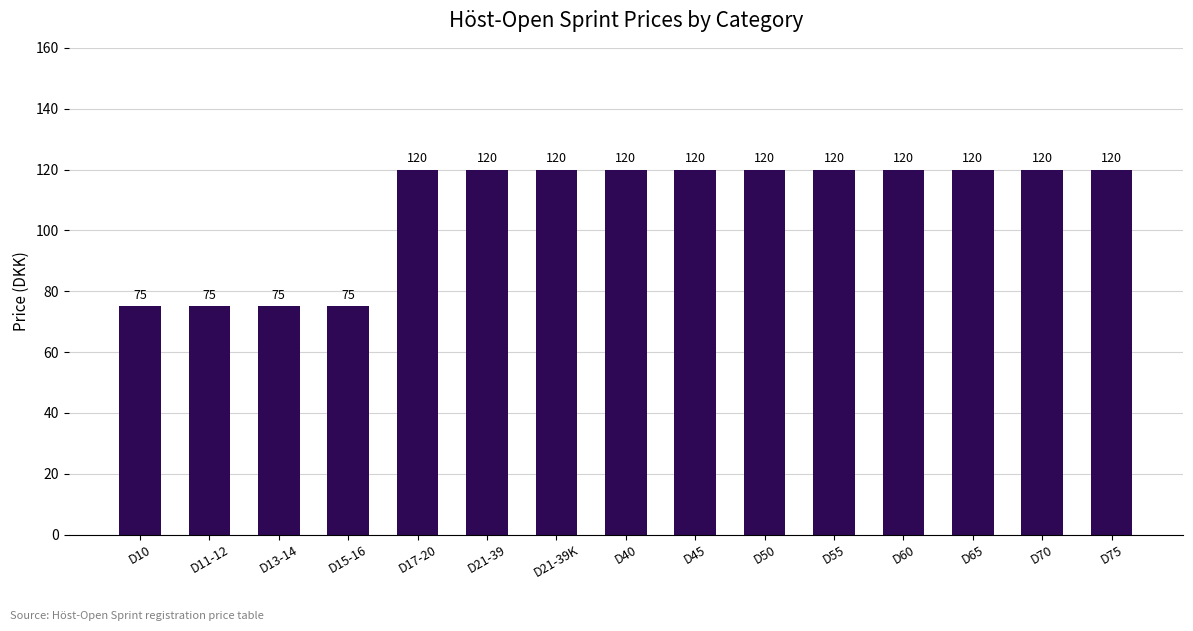

What is the greatest value displayed?

120